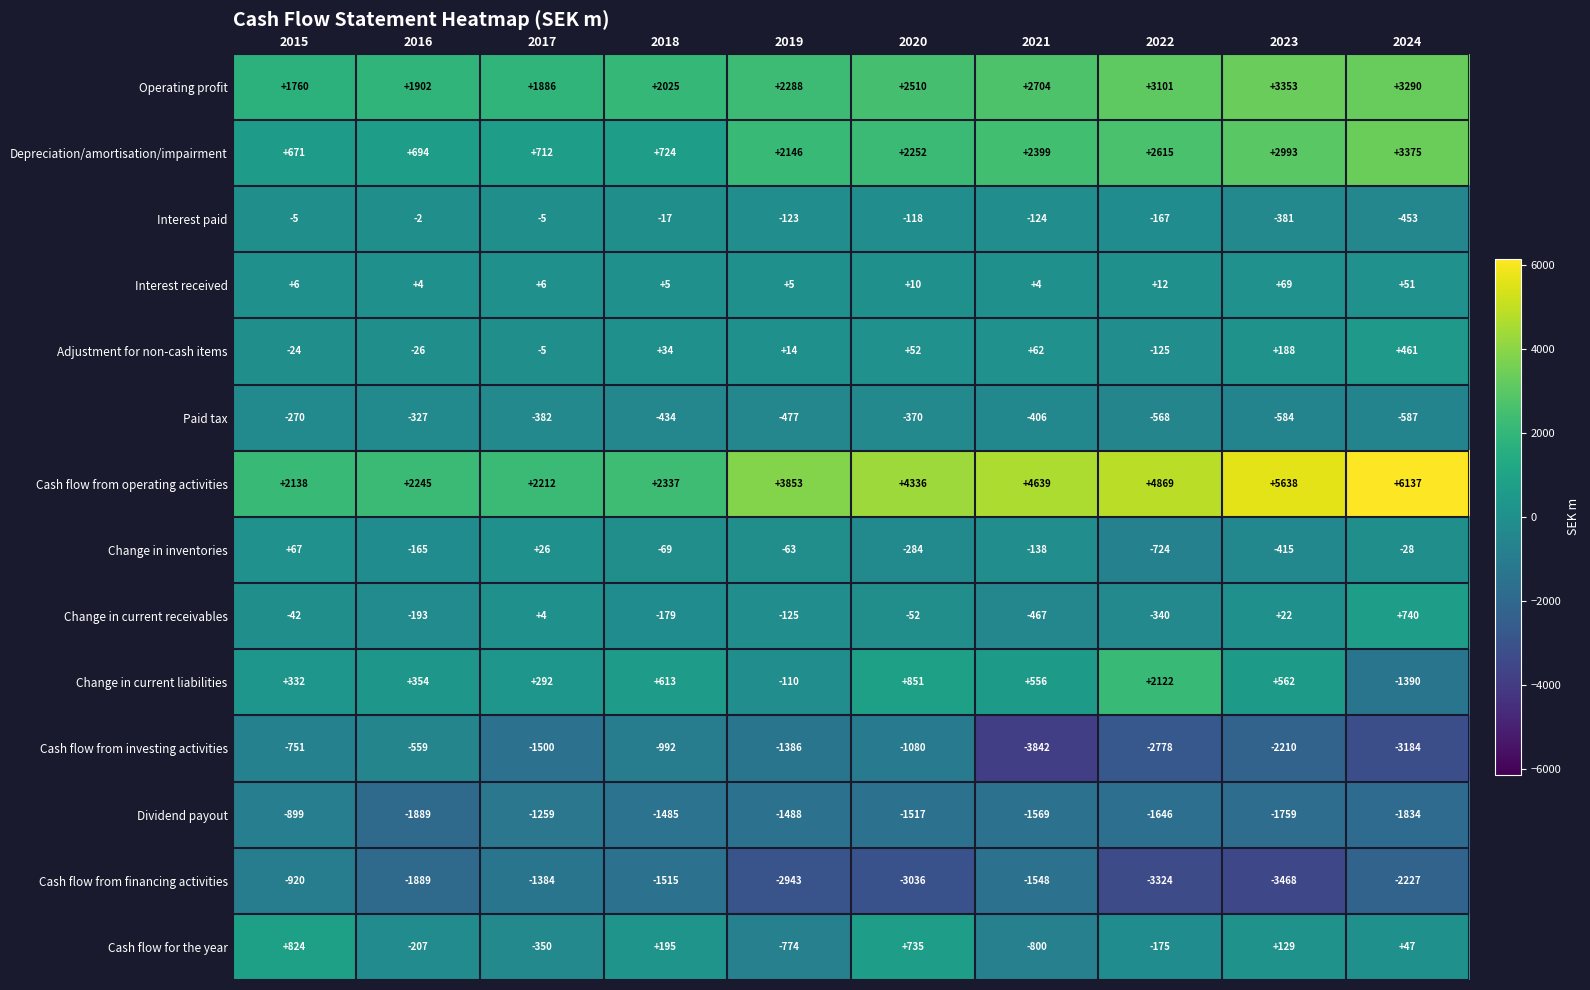

At which category is the sum across all series the highest?

2024